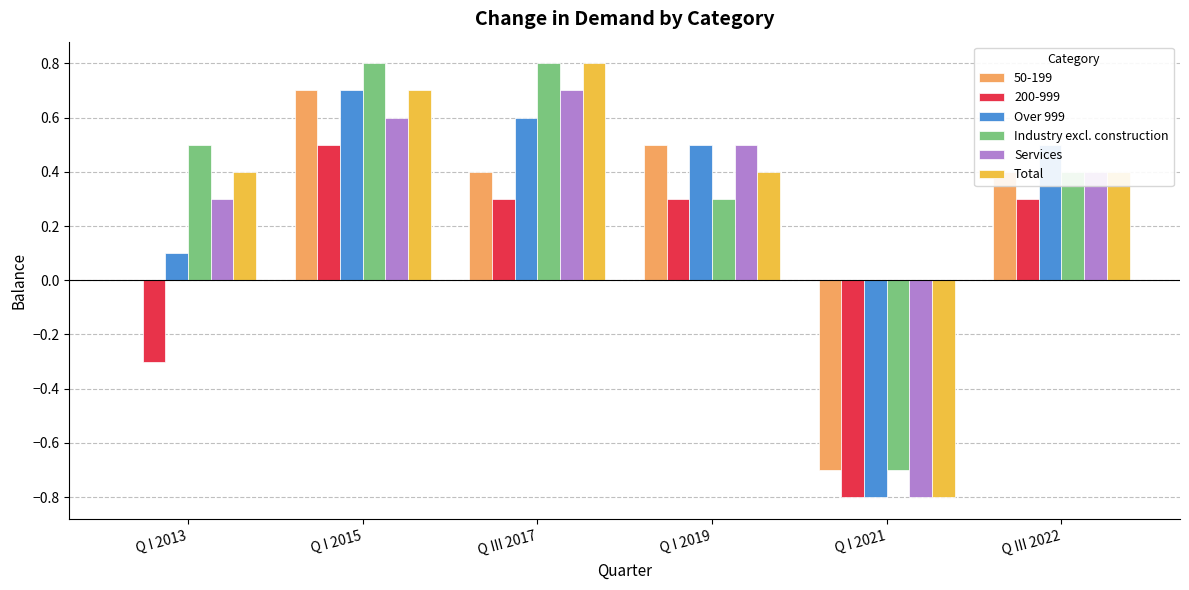

What is the spread (max minus min) of values at Q I 2013?

0.8